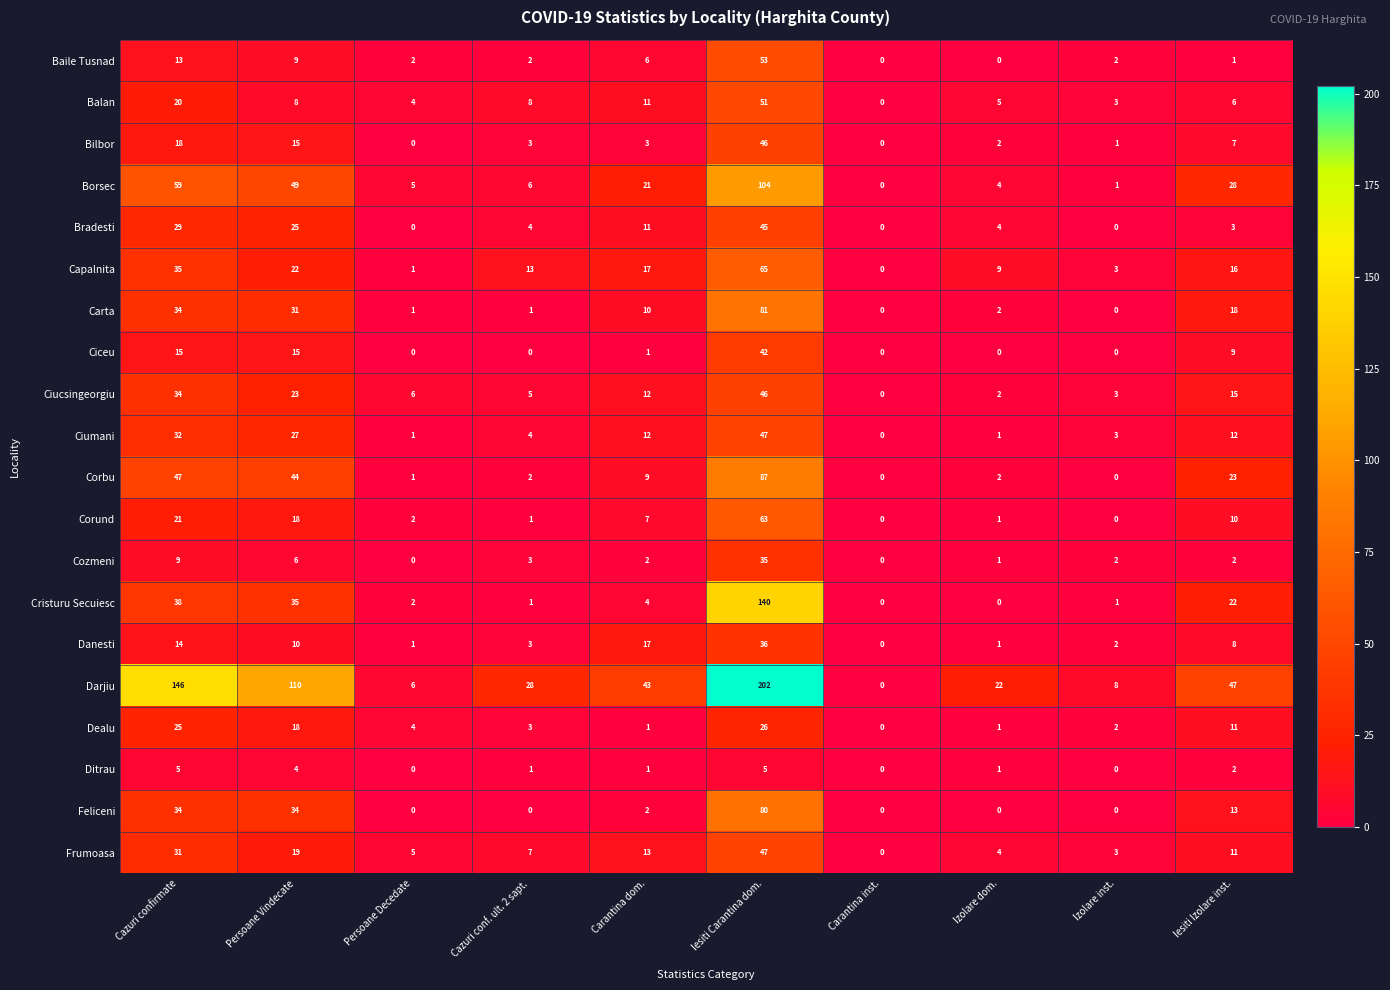

What is the difference between the second highest and minimum values in the Corund series?

21